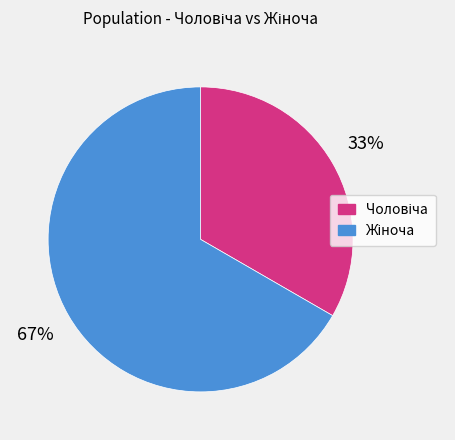

Count the number of slices in the pie.

2